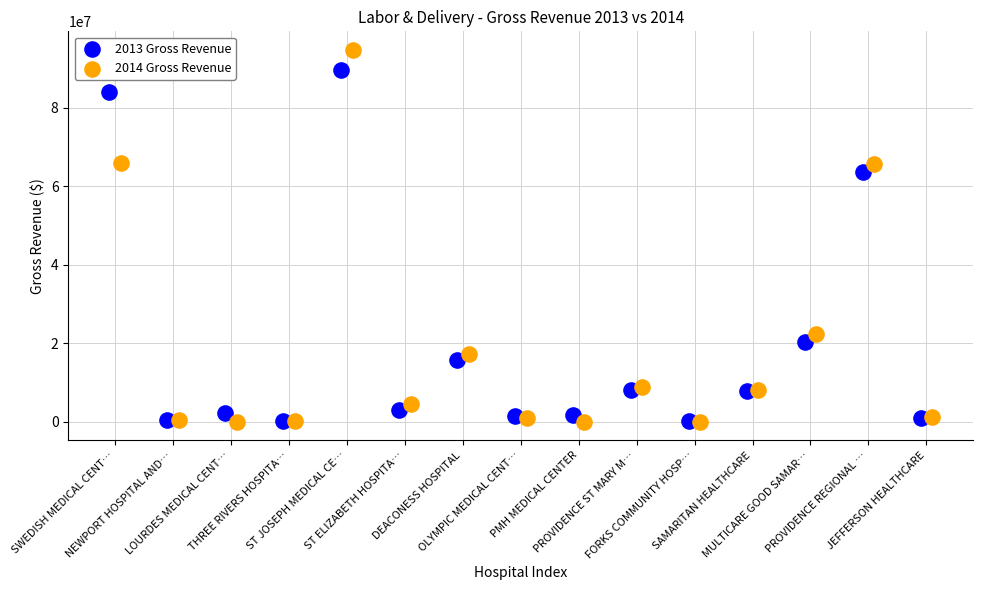

Which series contains the highest Y value?

2014 Gross Revenue